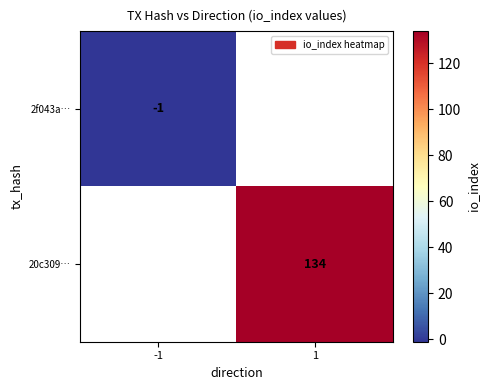

The value of 20c309… at 1 is 85. True or false?

False